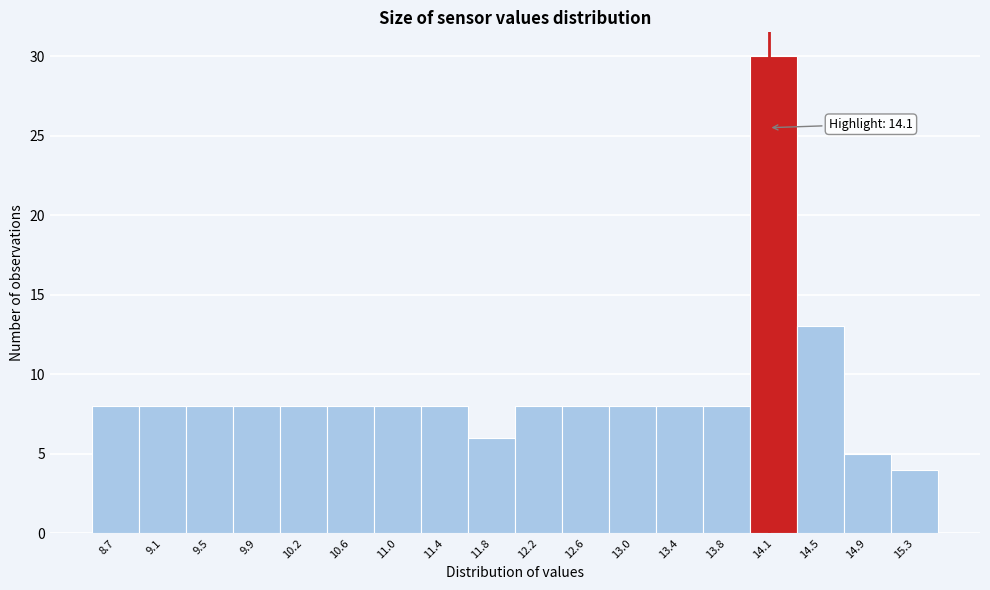

Which range on the x-axis has the tallest bar?

13.95 to 14.35